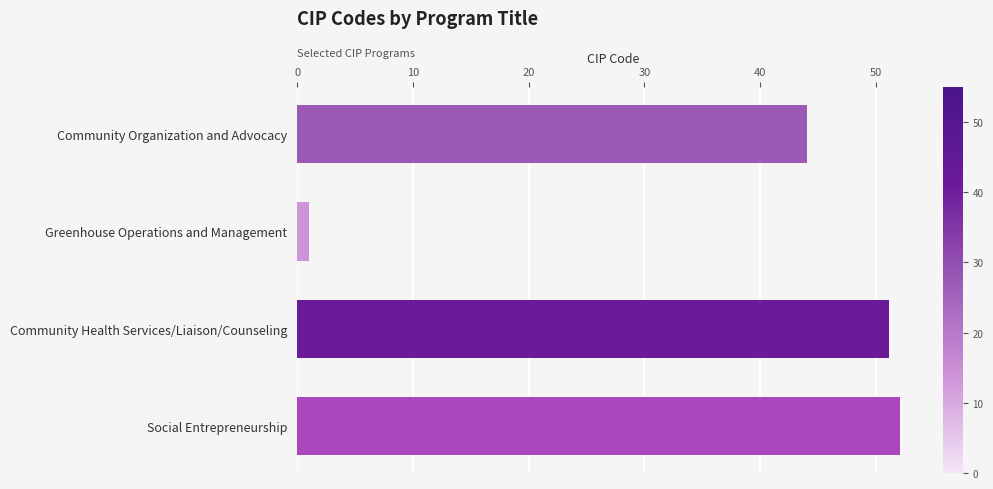

What is the minimum value shown in the chart?

1.1